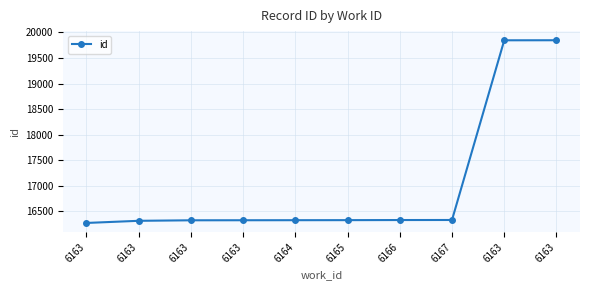

How many values are below 16331?

5